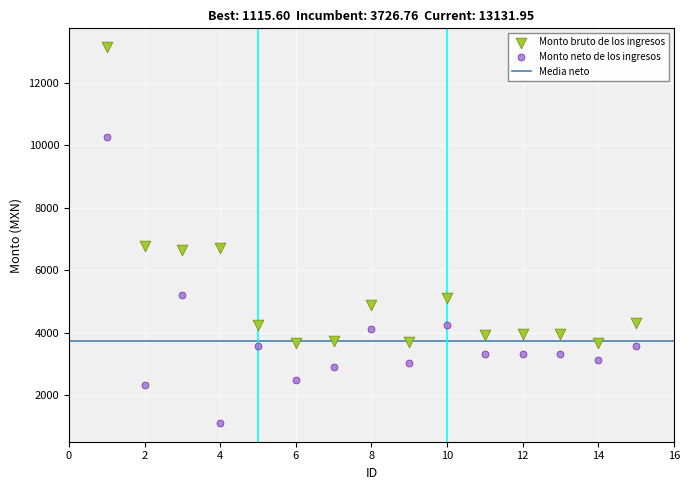

Which series contains the highest Y value?

Monto bruto de los ingresos